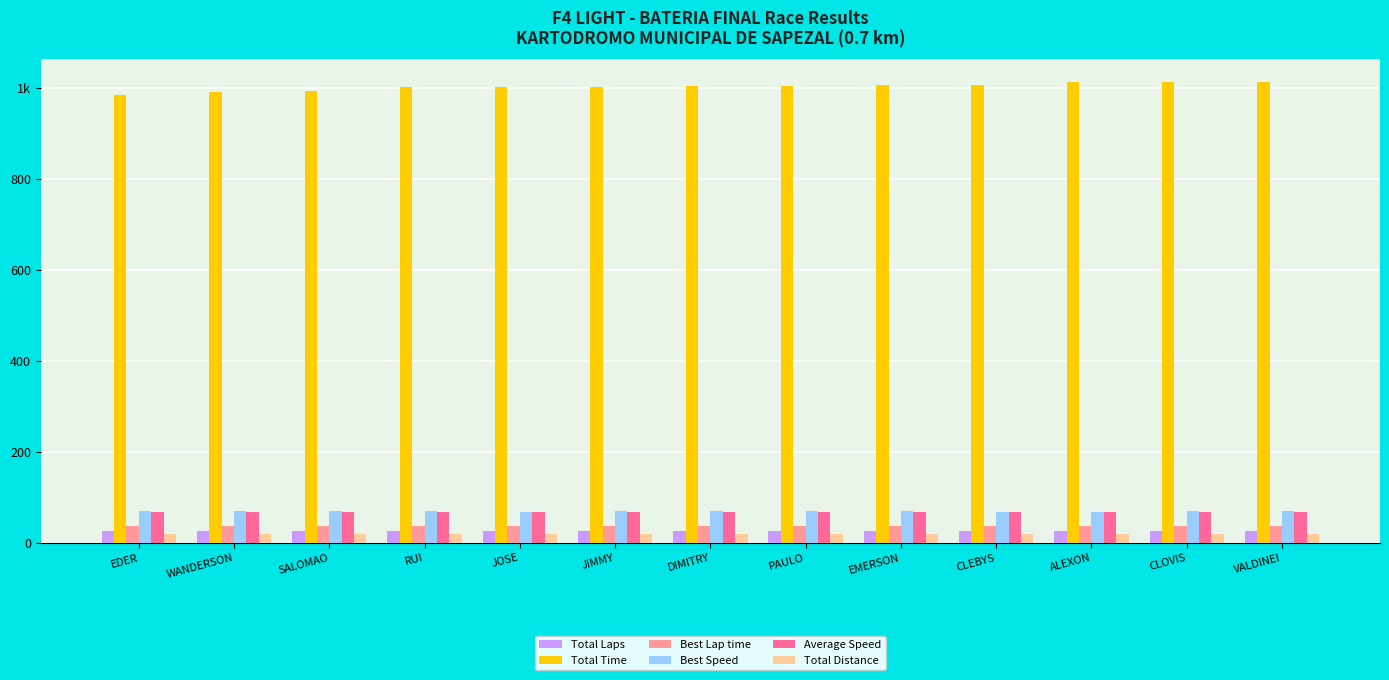

Between PAULO and WANDERSON, which is larger?

PAULO